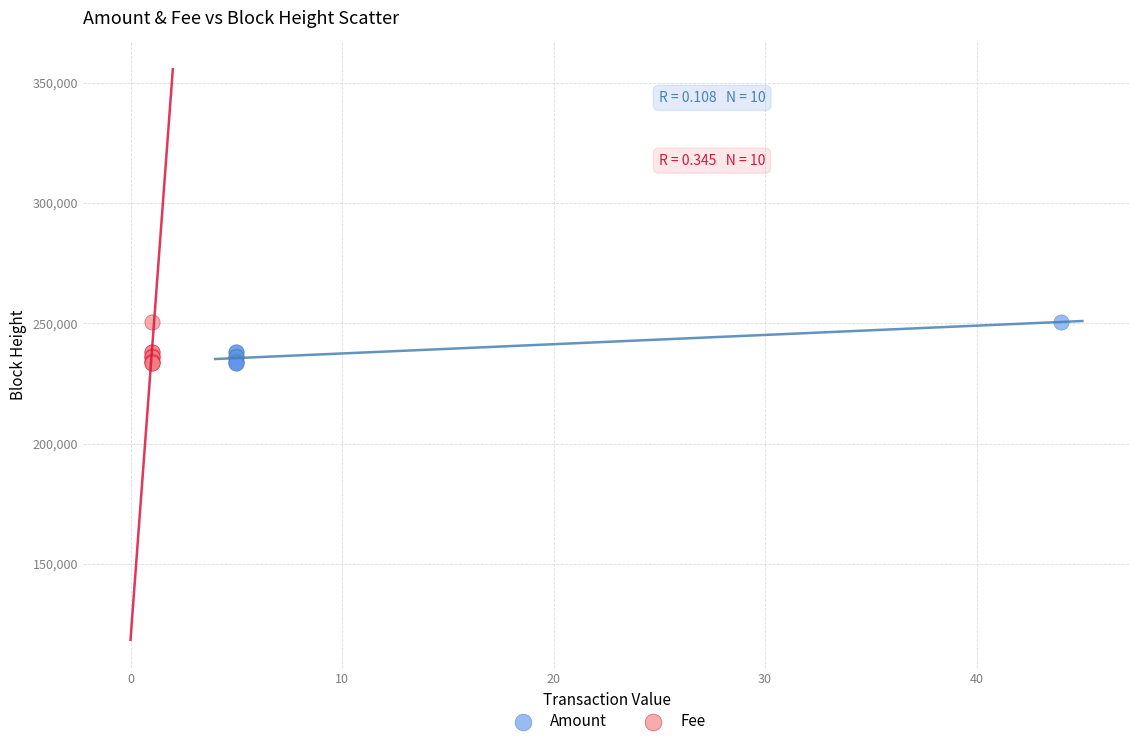

What are all the series names shown in the legend?

Amount, Fee